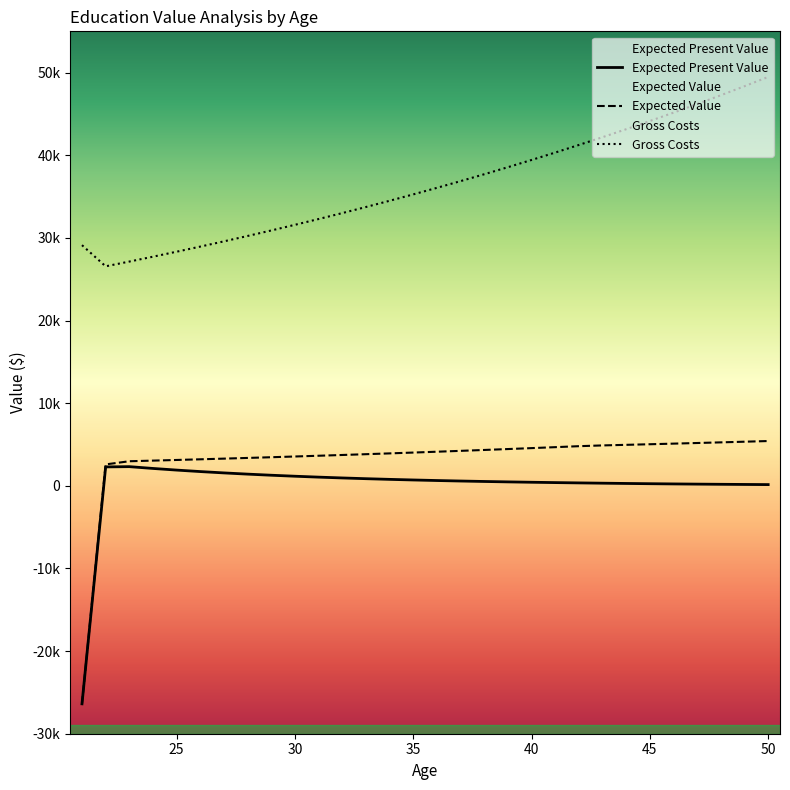

Does the chart display data point markers on the line(s)?

No